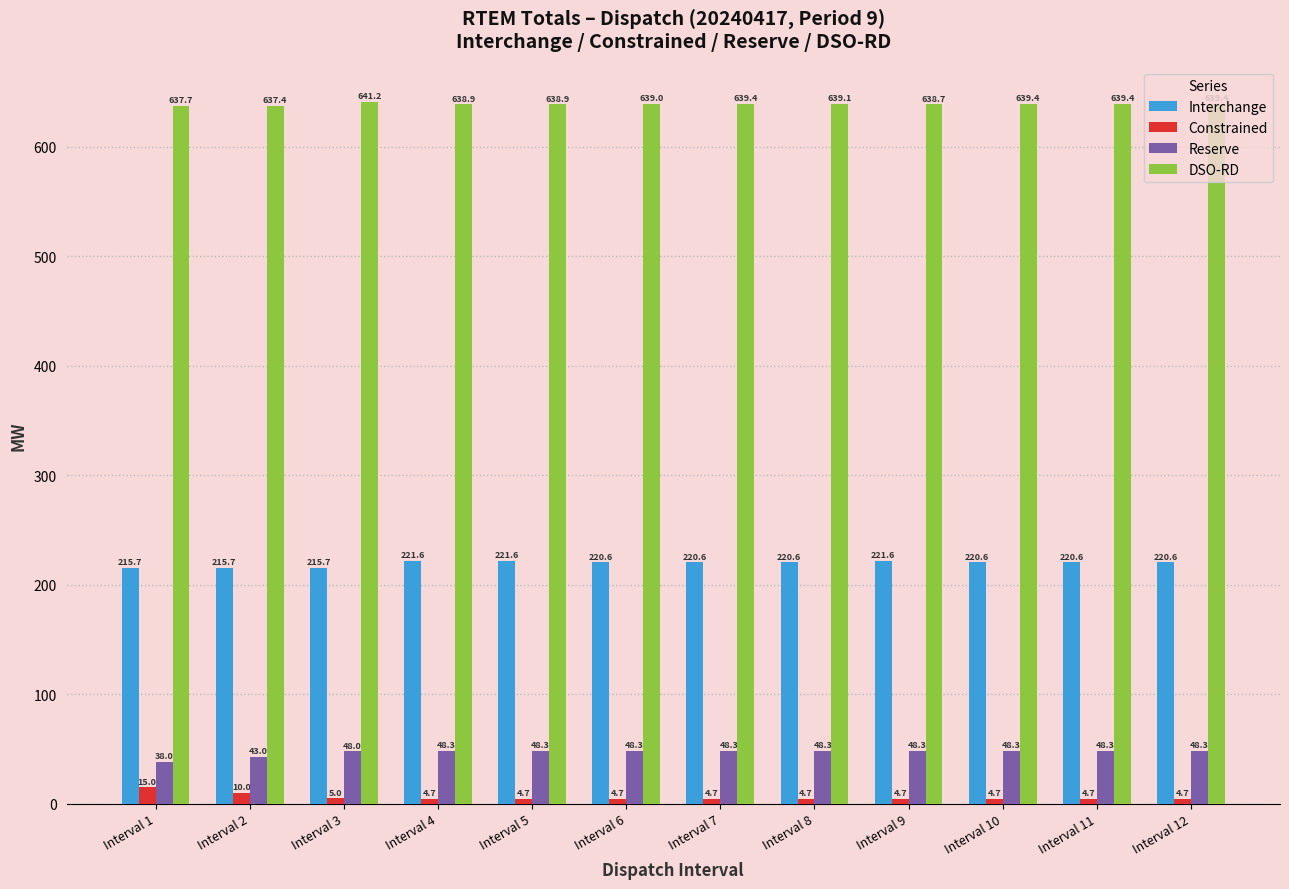

What is the difference between the maximum and minimum values in the DSO-RD series?

3.8